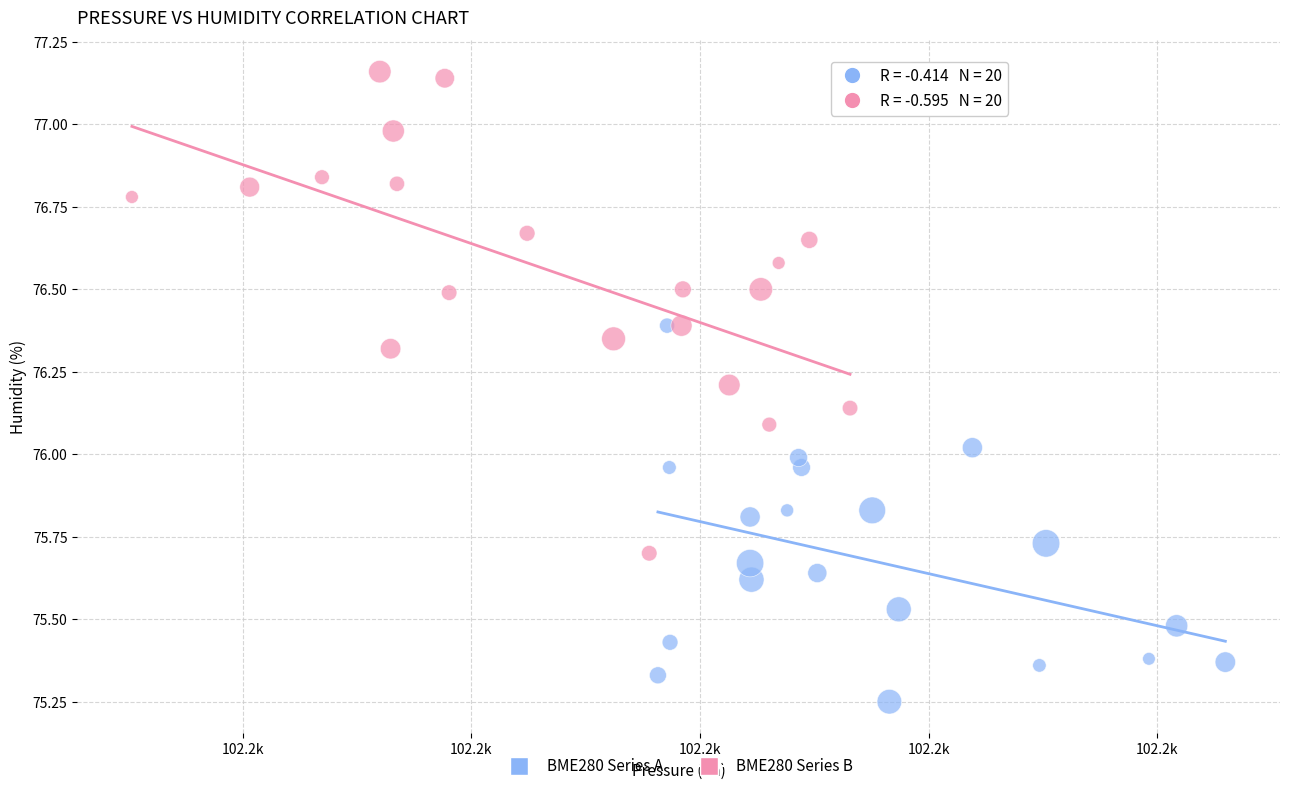

Which series contains the lowest Y value?

BME280 Series A